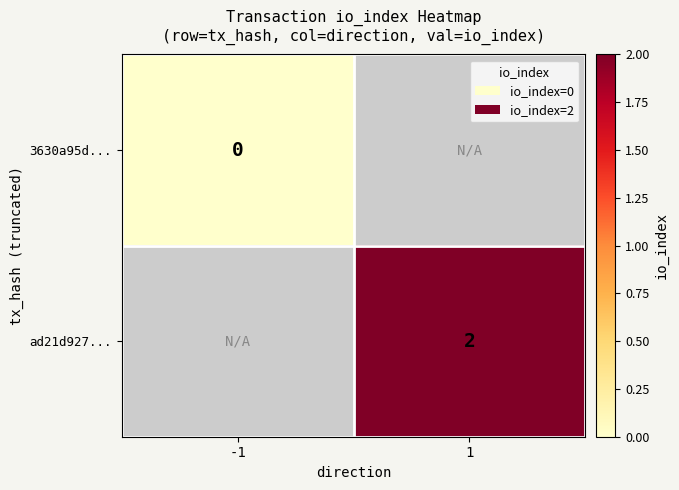

The ad21d927... series shows 3 at 1. True or false?

False